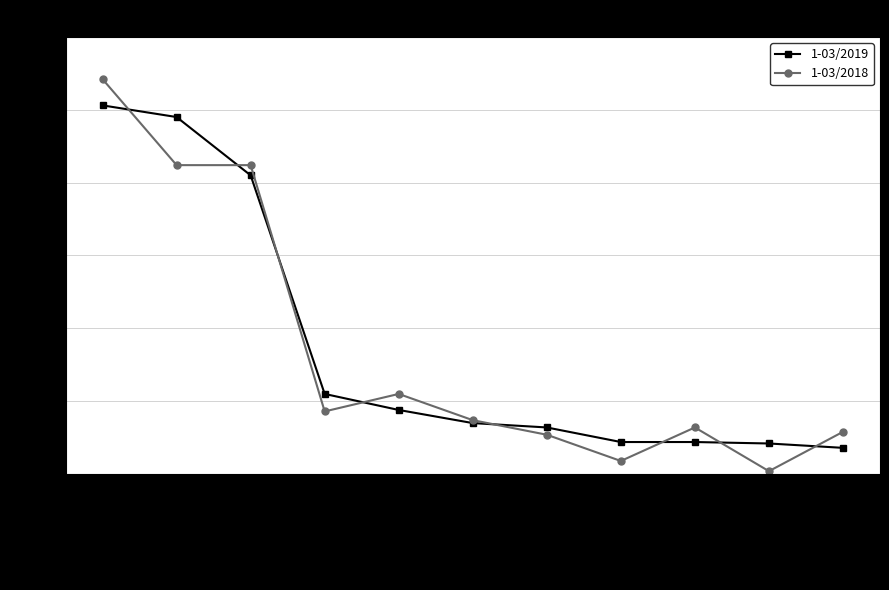

What are all the series names shown in the legend?

1-03/2019, 1-03/2018